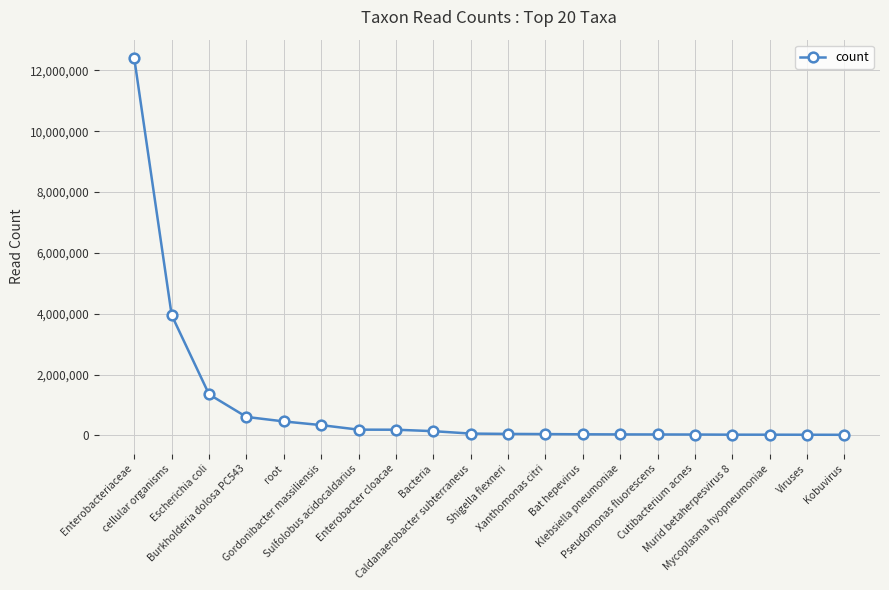

Is this an area chart (filled region under the line)?

No